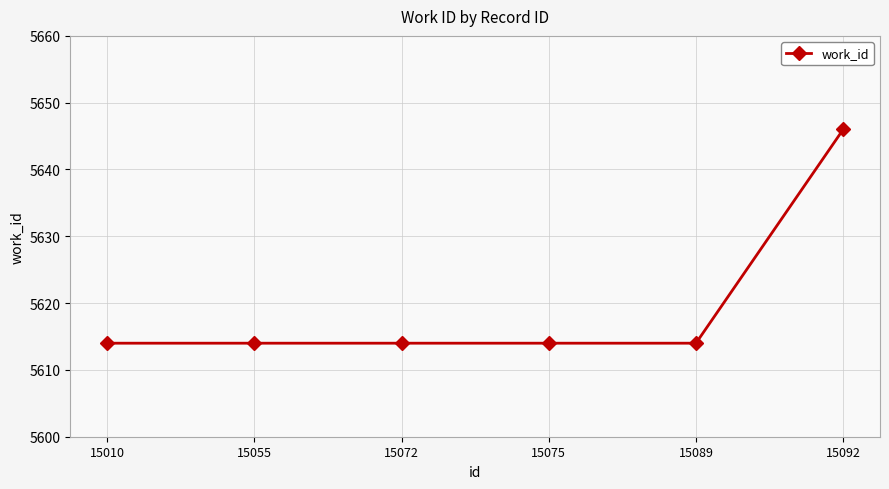

Which has a higher value, 15092 or 15055?

15092